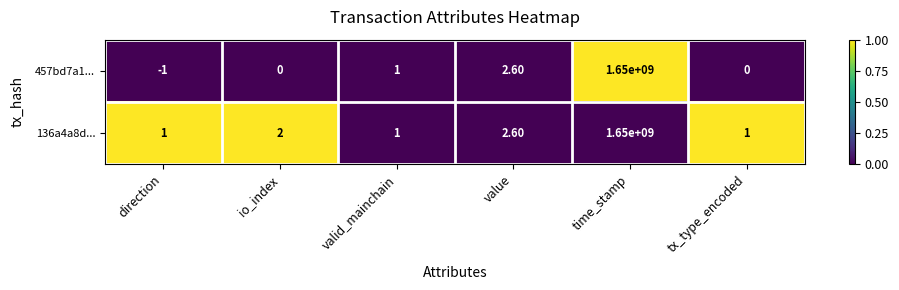

Rank the series by their average value, from highest to lowest.

136a4a8d..., 457bd7a1...